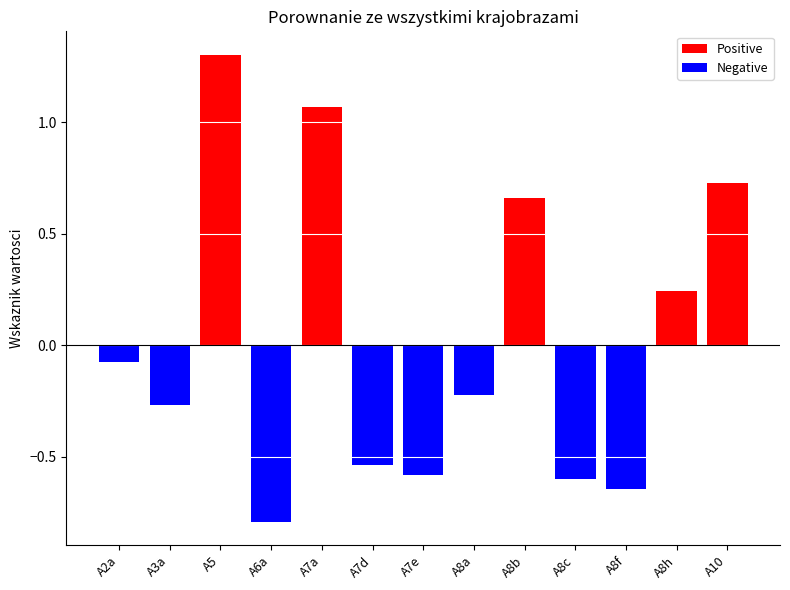

Rank the series by their maximum value, from lowest to highest.

Negative, Positive